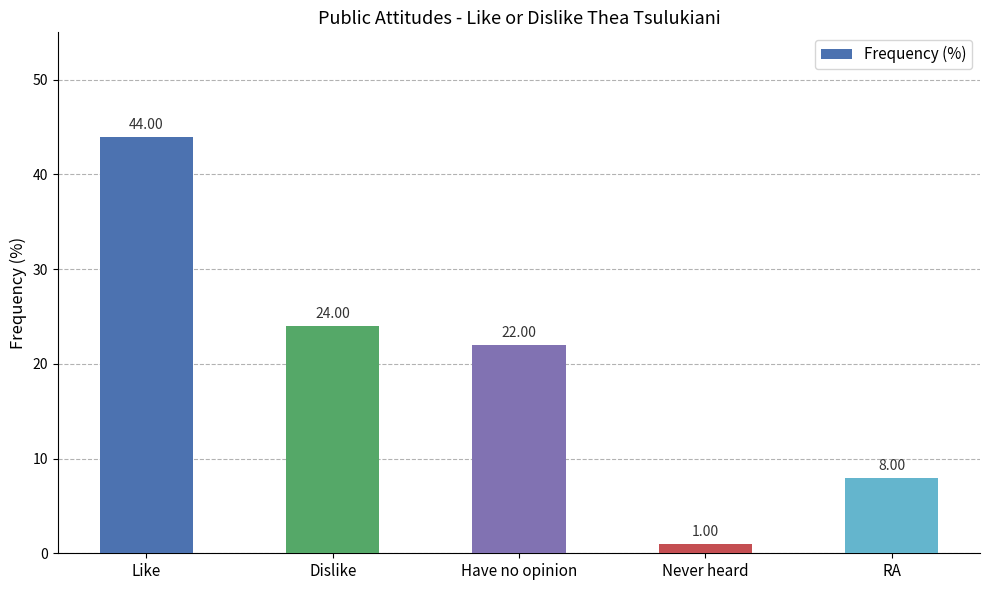

What is the sum of all values?

99